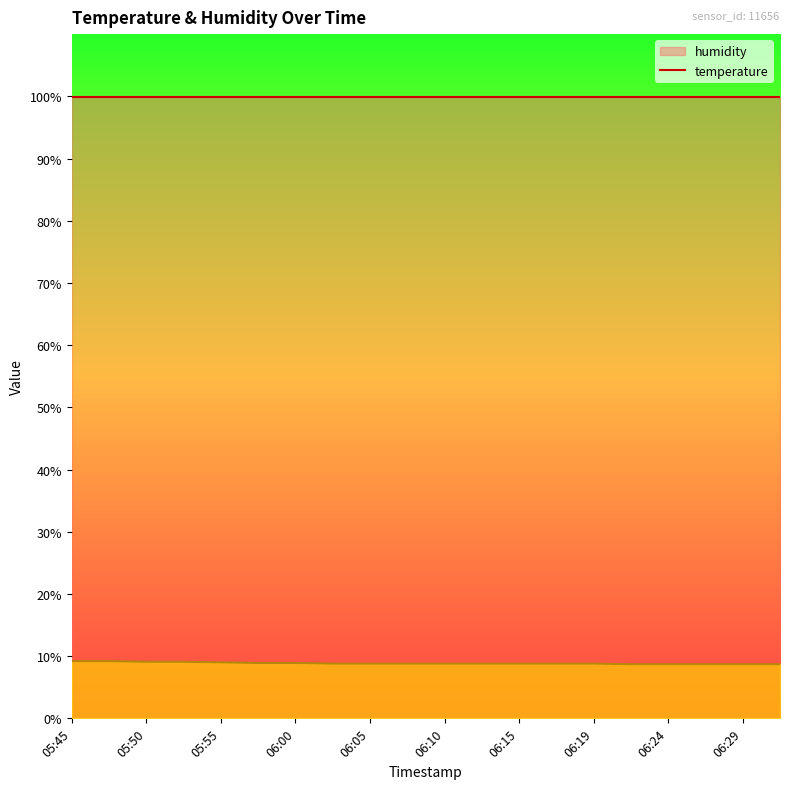

What is the sum of the values at 06:05 and 06:10?

17.6